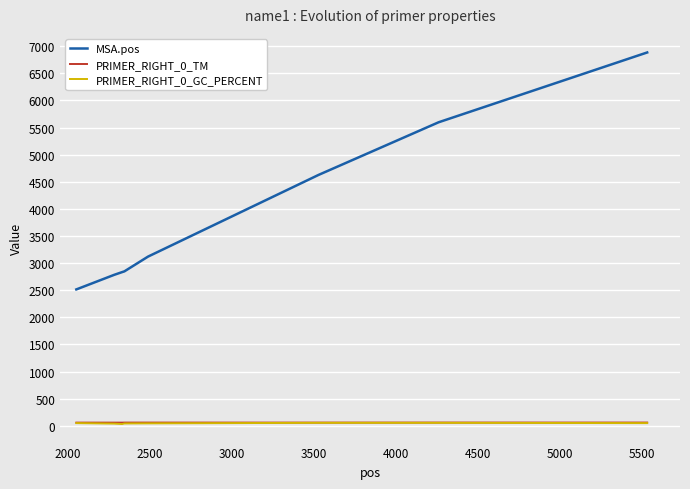

True or false: MSA.pos and PRIMER_RIGHT_0_TM cross at least once.

False